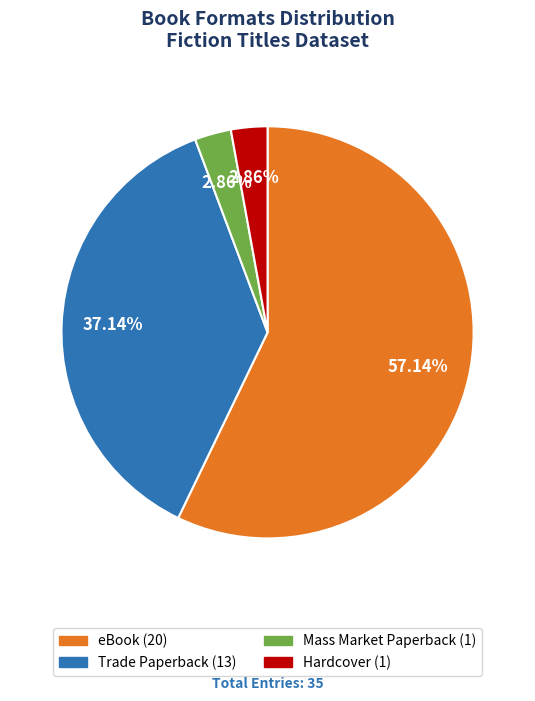

What percentage is the eBook slice, to the nearest percent?

57%